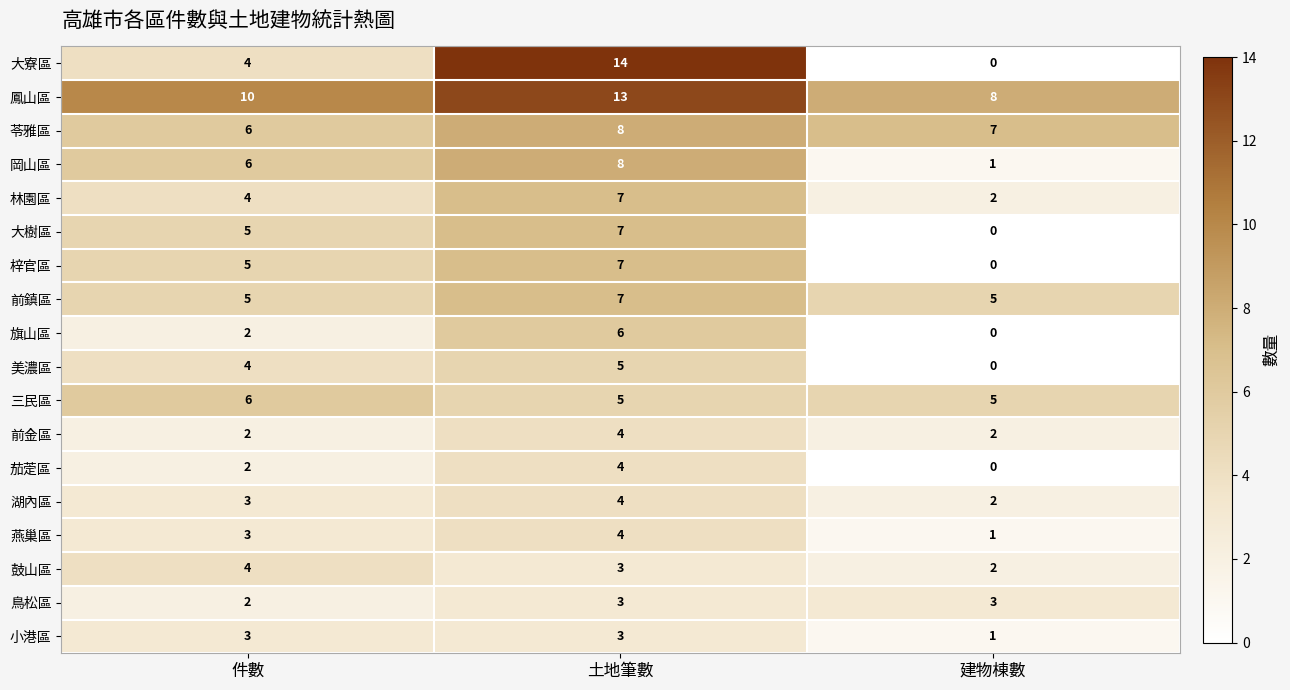

True or false: 茄萣區 has a value of 3 at 件數.

False